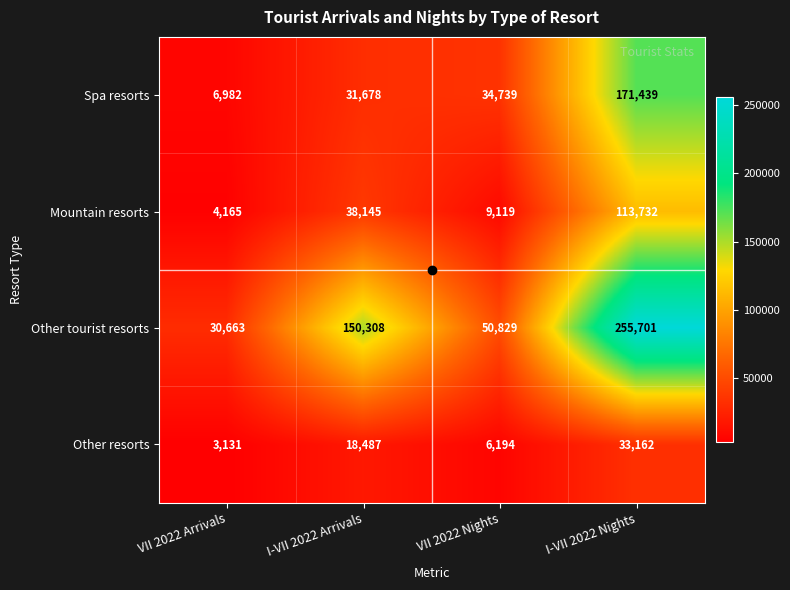

What is the difference between the Other resorts values at VII 2022 Nights and I-VII 2022 Nights?

26968